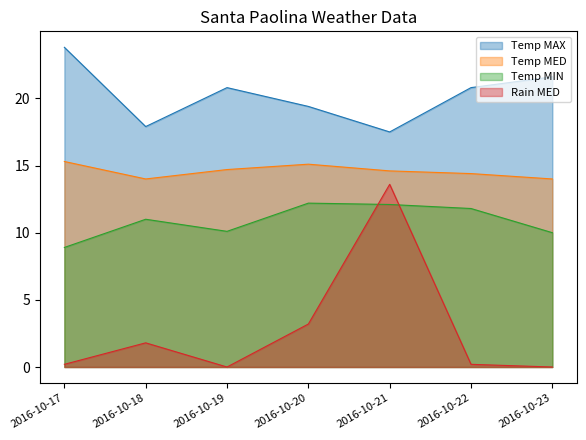

True or false: Temp MED and Rain MED intersect in this chart.

False